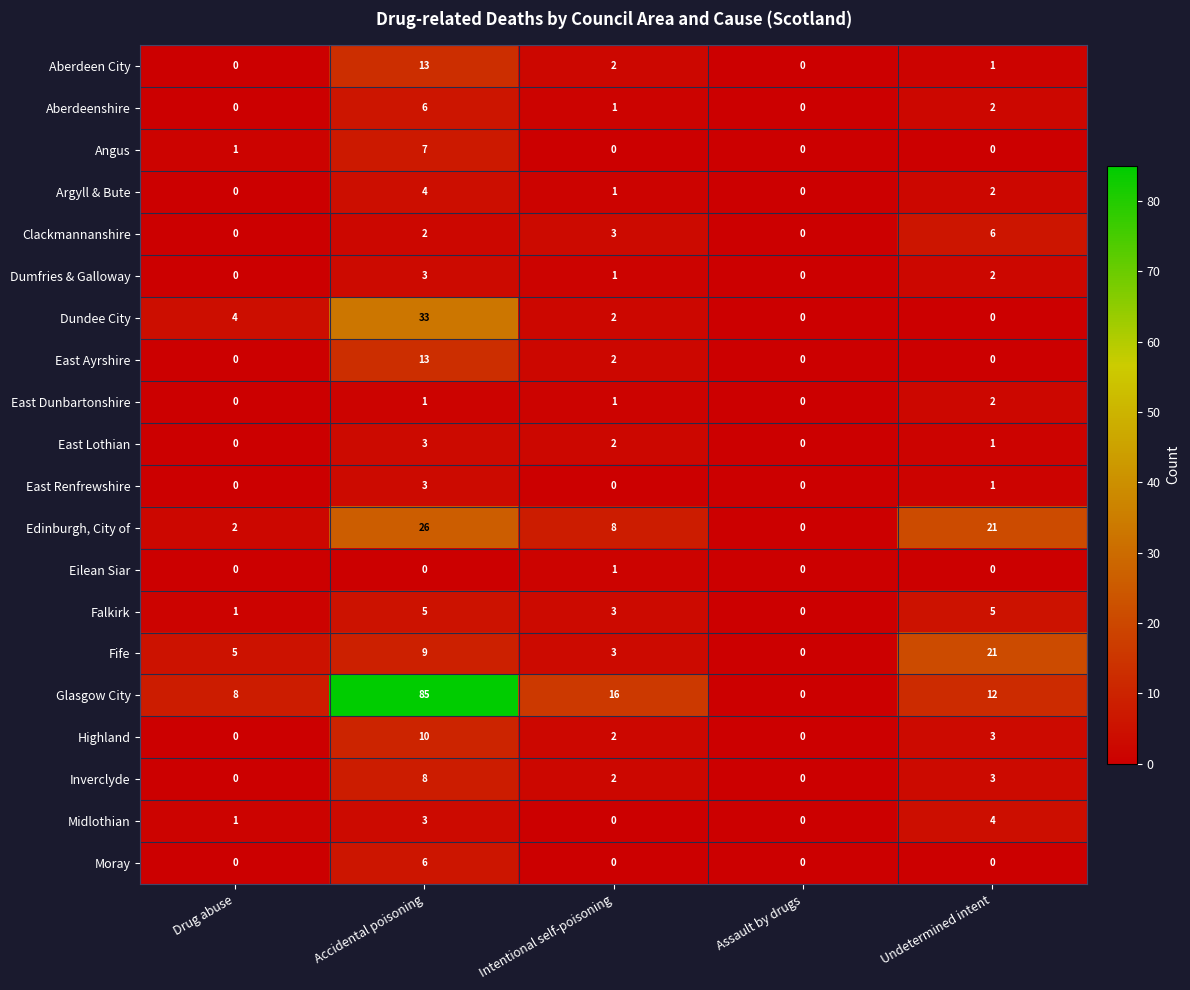

Which series has the largest range (max minus min)?

Glasgow City